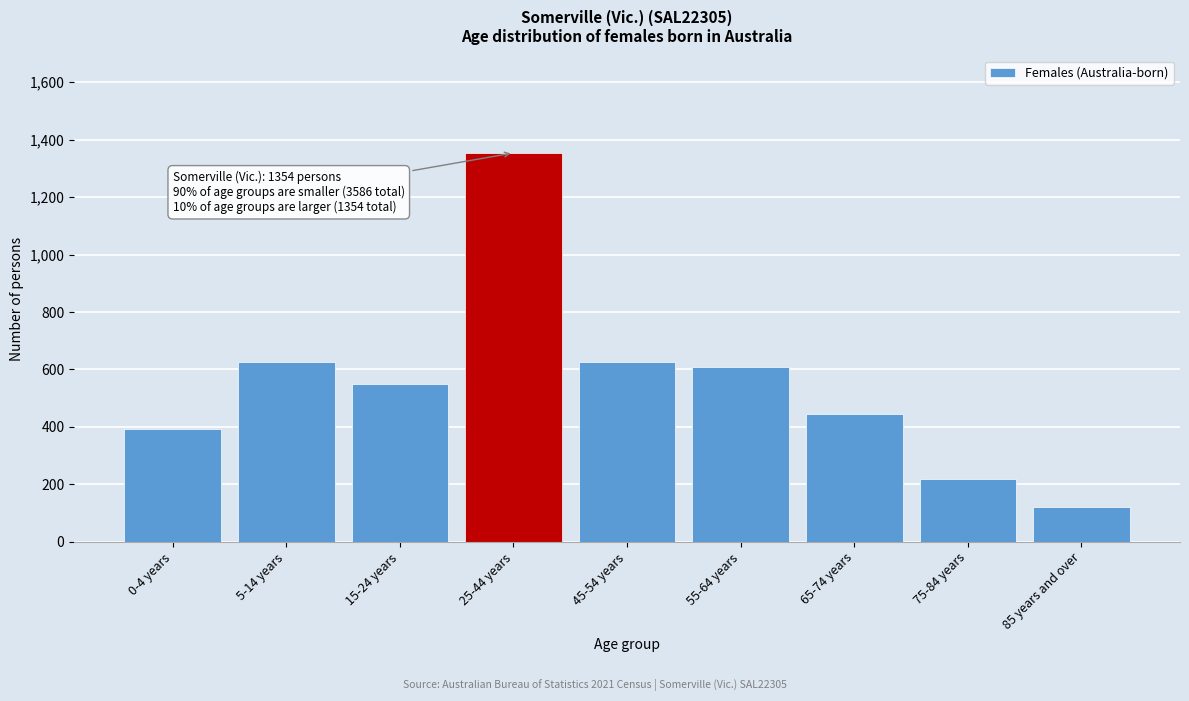

Approximately how many times larger is the value at 65-74 years compared to 45-54 years?

0.7